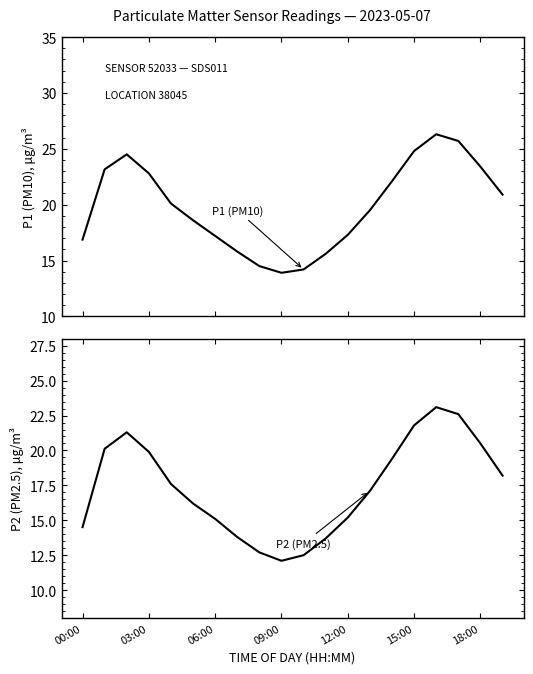

At which category does P2 reach its first local valley?

09:00